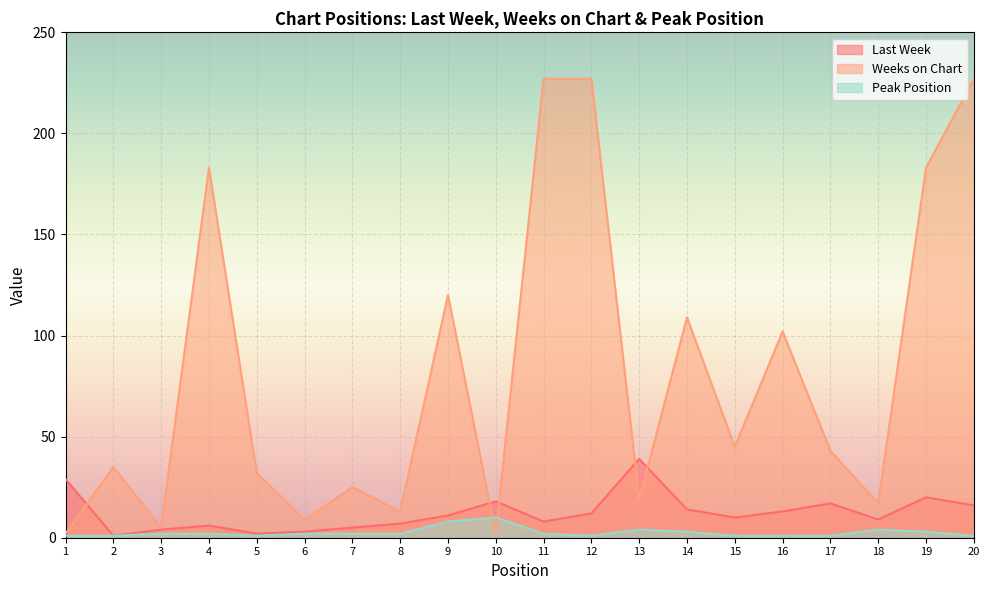

In Last Week, how many points are lower than both neighbors (excluding endpoints)?

5